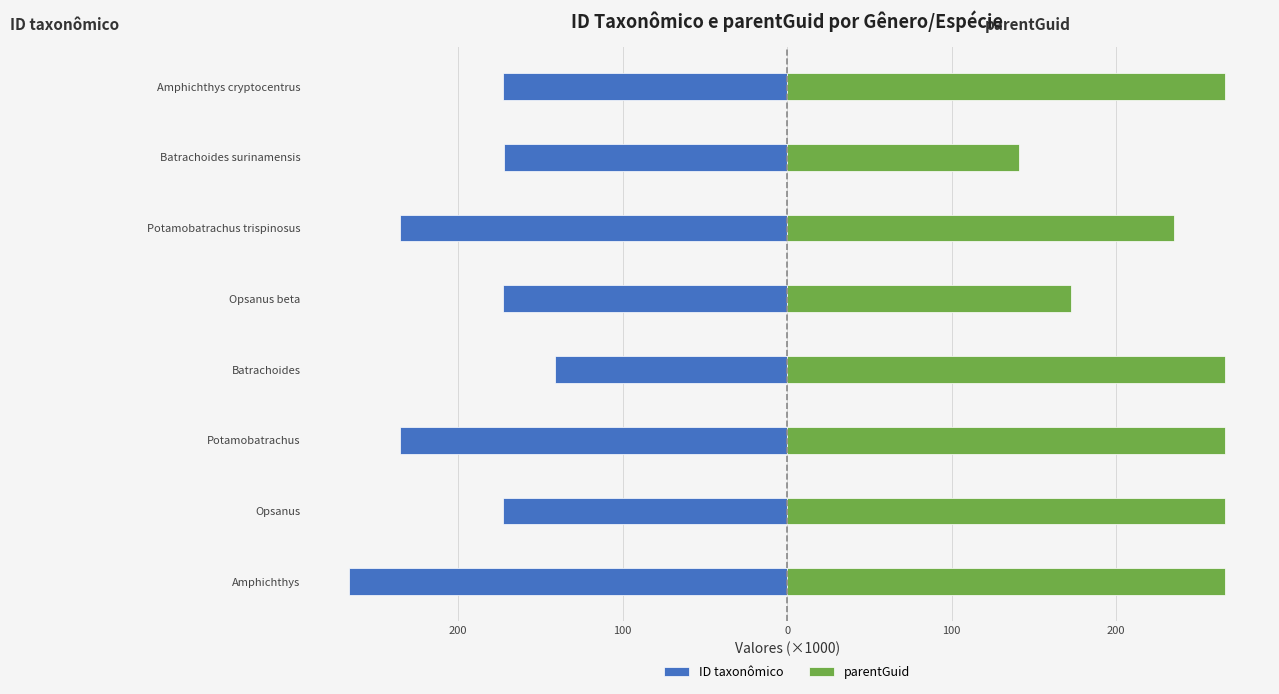

Reading left to right, what are all the values shown in this chart?

ID taxonômico: -266.3	-172.6	-235.4	-141.1	-172.6	-235.4	-172.3	-172.6
parentGuid: 266.3	266.3	266.3	266.3	172.6	235.4	141.1	266.3